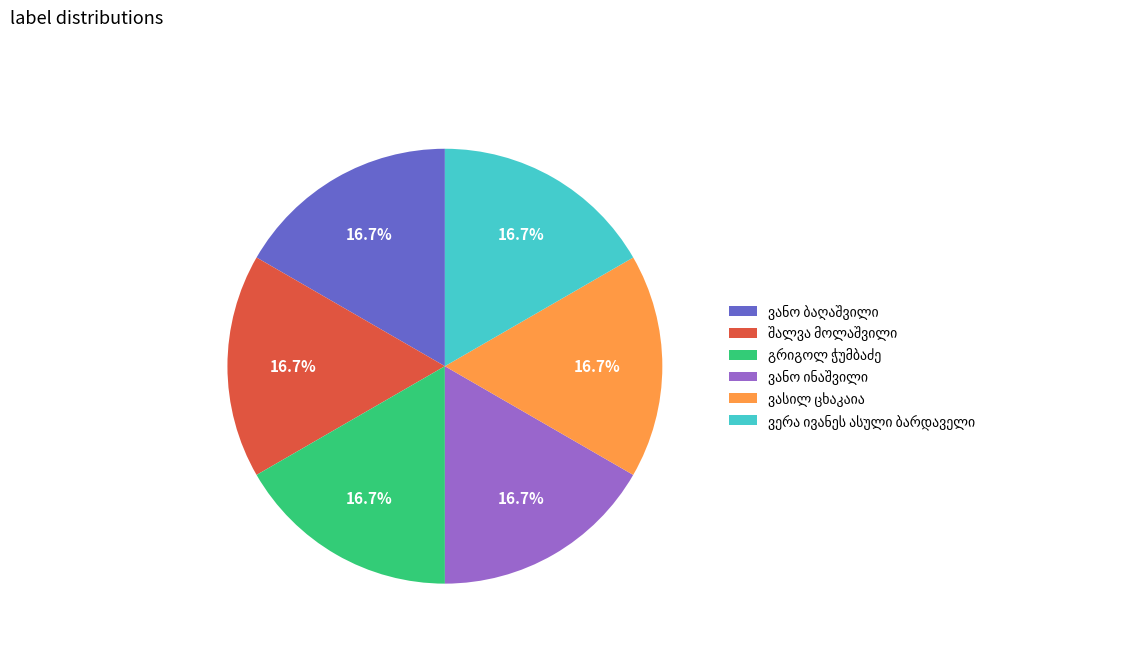

Is there a majority slice in this chart?

No